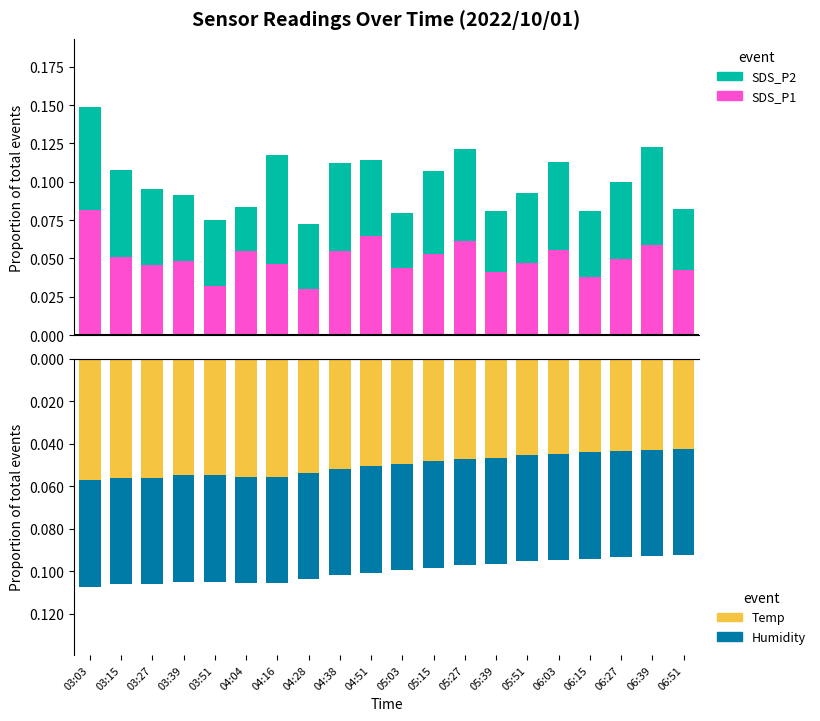

What is the sum of all Temp values?

-1.0